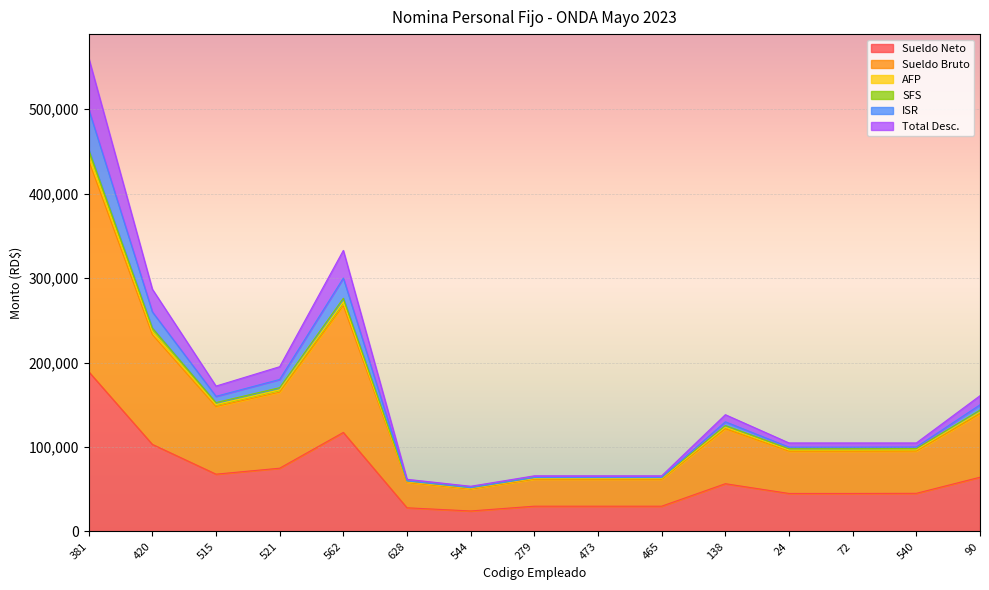

At which category does SFS reach its first local valley?

515